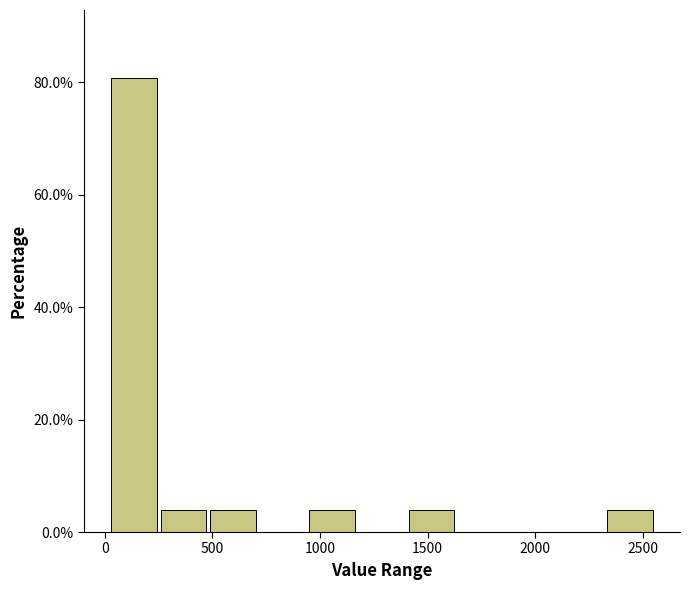

Reading left to right, list every bar in this chart as the range it spans on the x-axis followed by its height. Neither the bar edges nor the heights are printed on the chart, so give them approximately, as read against the axes.

0 to 250: 80
250 to 500: 4
500 to 700: 4
700 to 950: 0
950 to 1150: 4
1150 to 1400: 0
1400 to 1650: 4
1650 to 1850: 0
1850 to 2100: 0
2100 to 2350: 0
2350 to 2550: 4